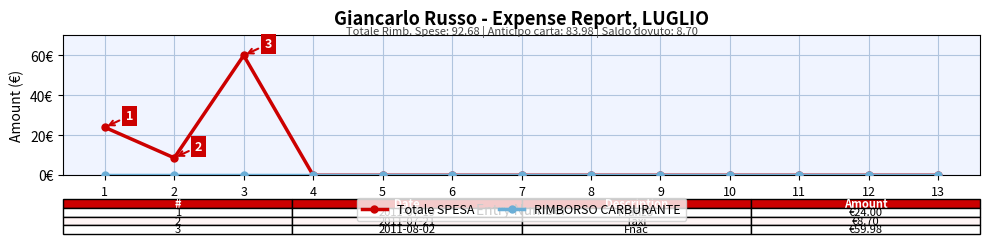

Does the chart have visible grid lines?

Yes